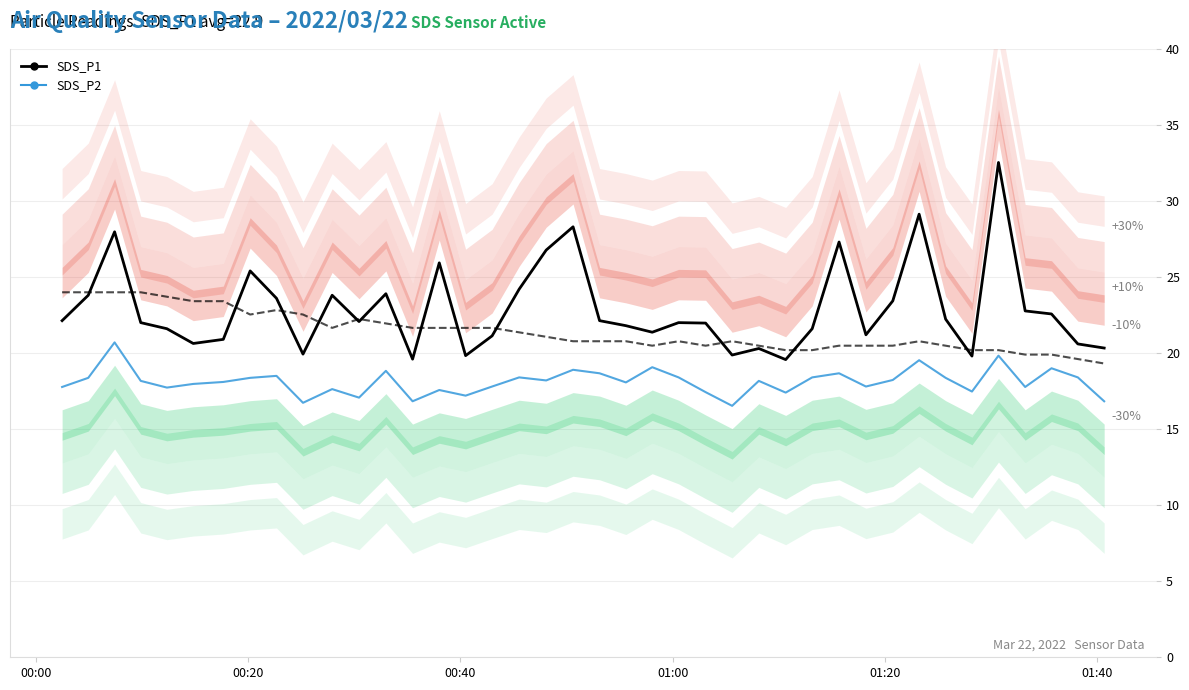

What is the maximum value for SDS_P1?

32.5